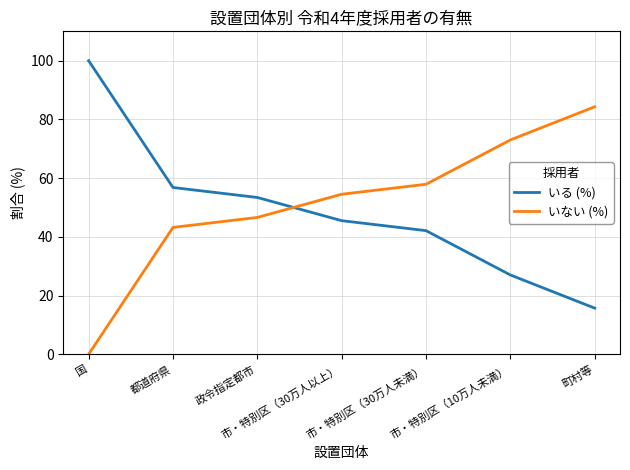

Reading left to right, extract all data points from this chart.

いる (%): 100.0	56.8	53.4	45.5	42.1	27.0	15.7
いない (%): 0.0	43.2	46.6	54.5	57.9	73.0	84.3